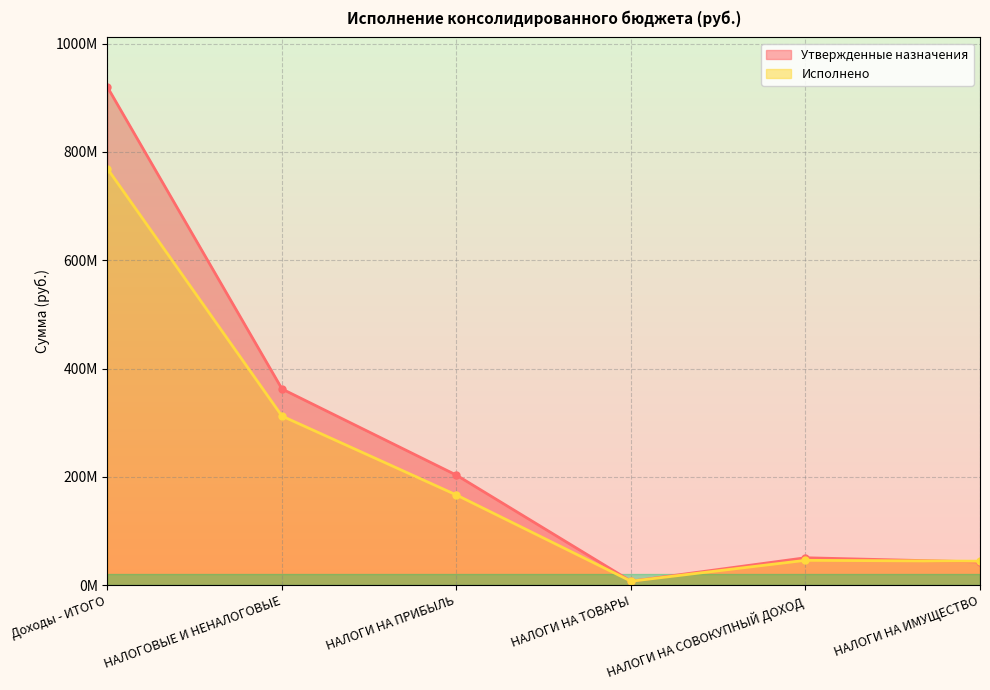

True or false: Утвержденные назначения has more than 1 interior local peaks.

False